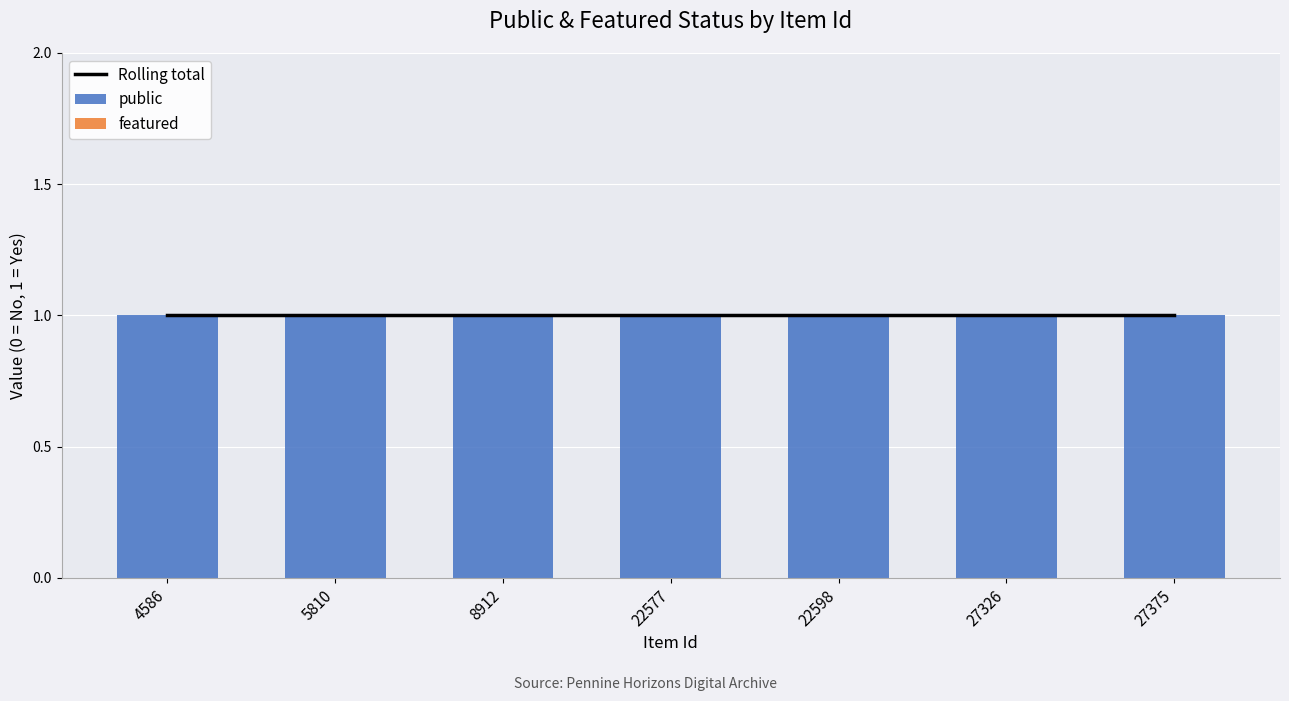

The Rolling total series shows 0 at 8912. True or false?

False